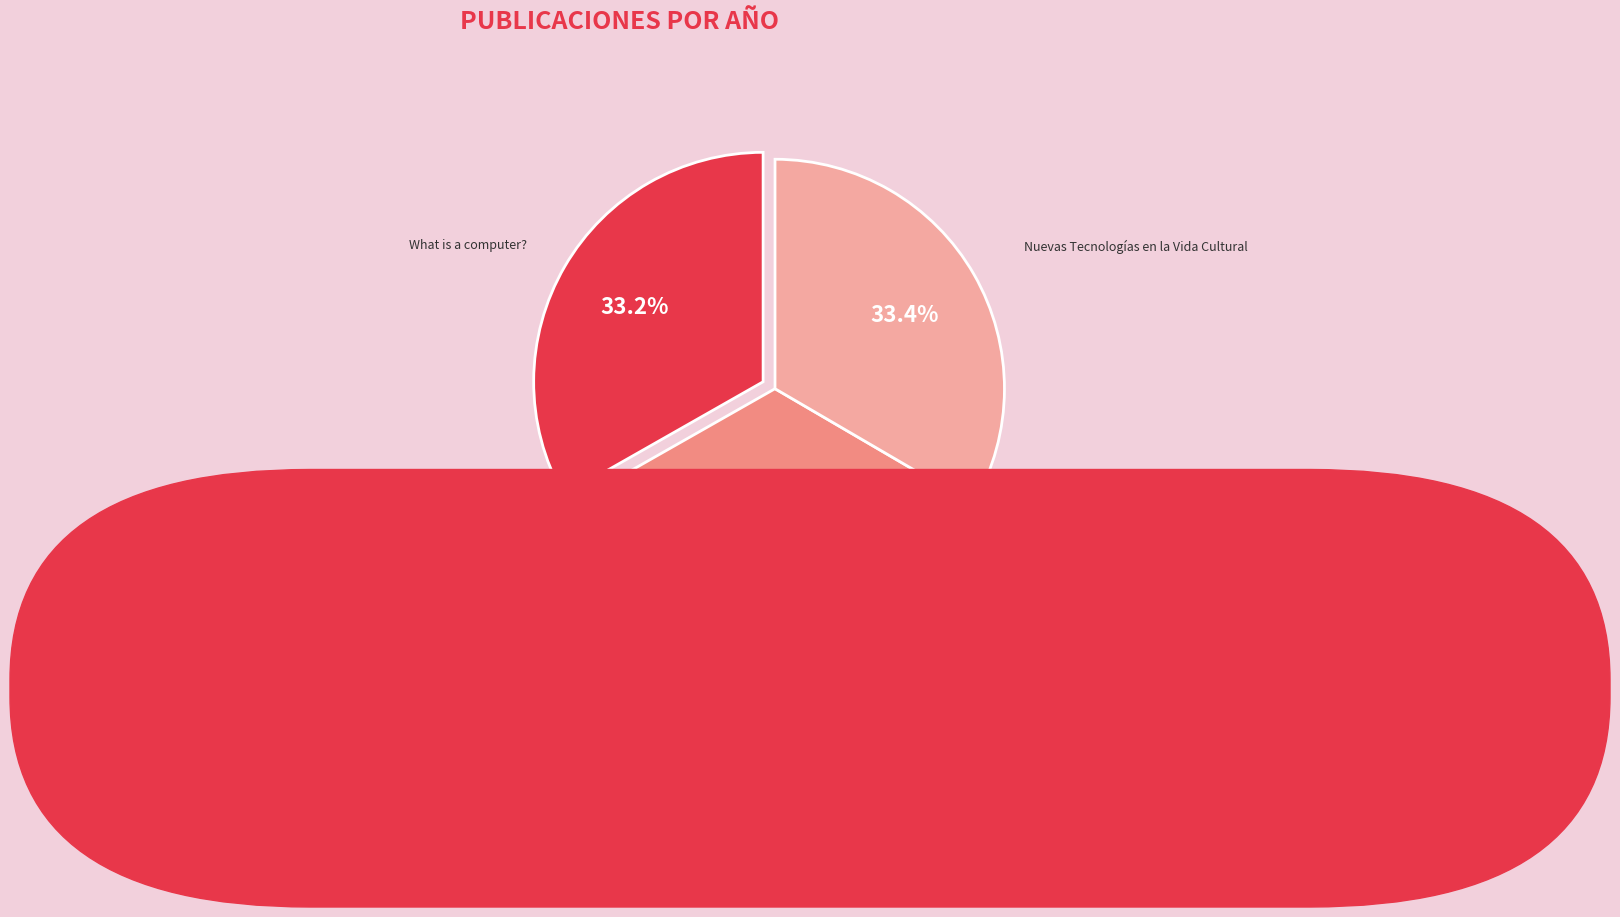

How many segments does this pie chart have?

3